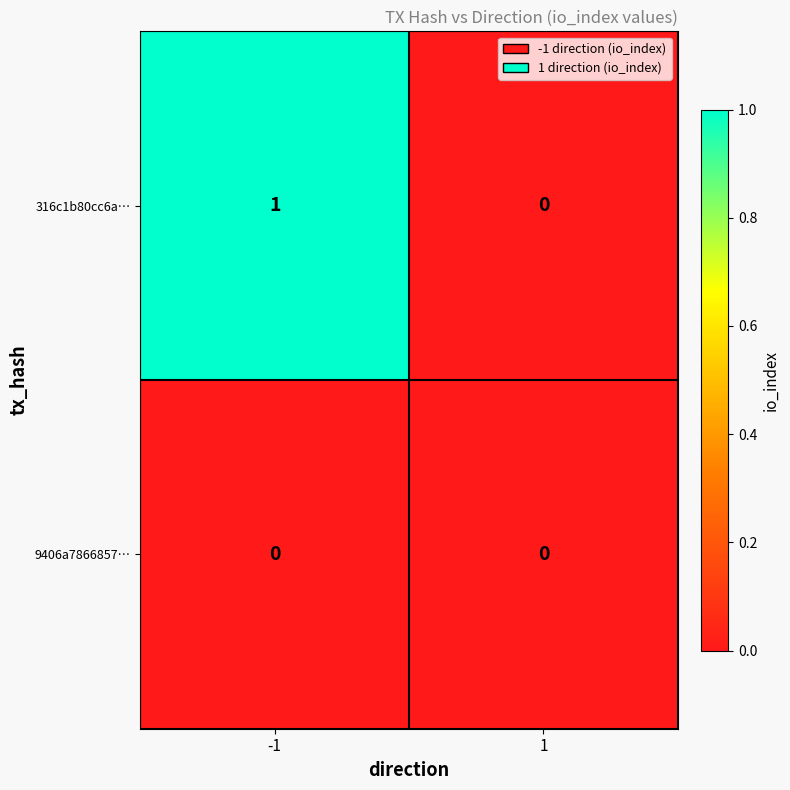

Count the number of data series in this chart.

2